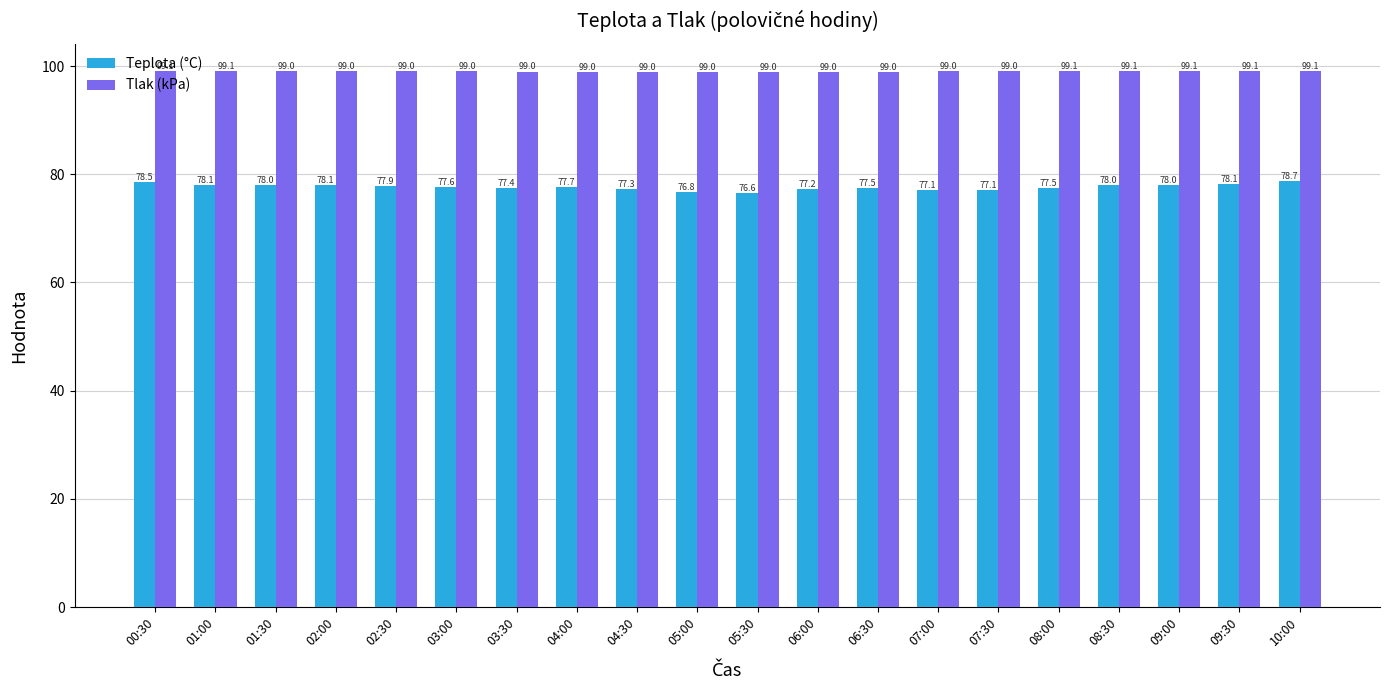

Read the Teplota (°C) value at 02:30.

77.9